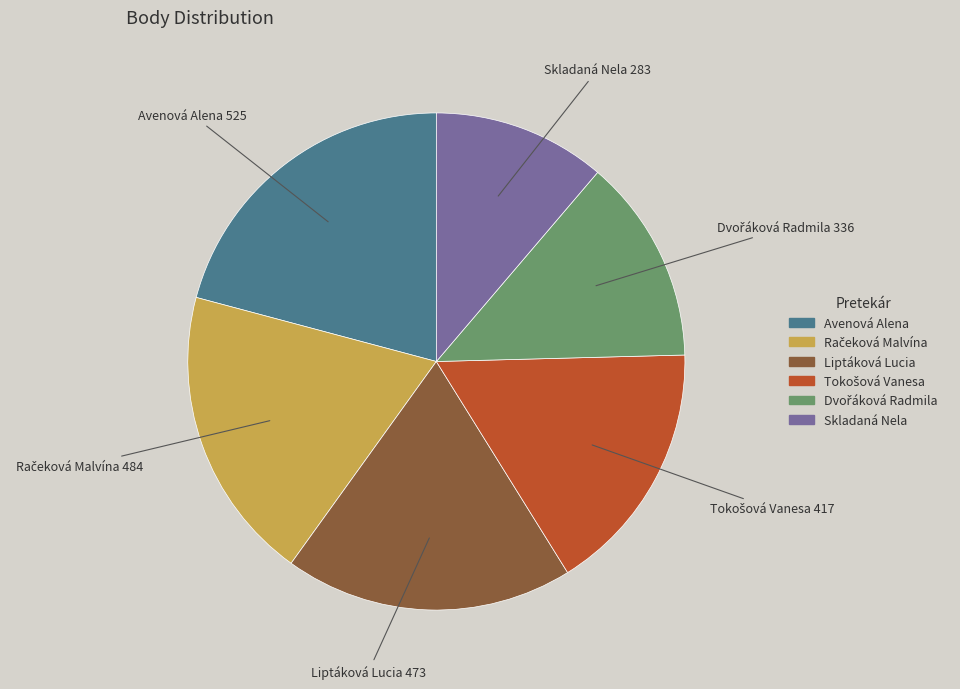

Is there a majority slice in this chart?

No